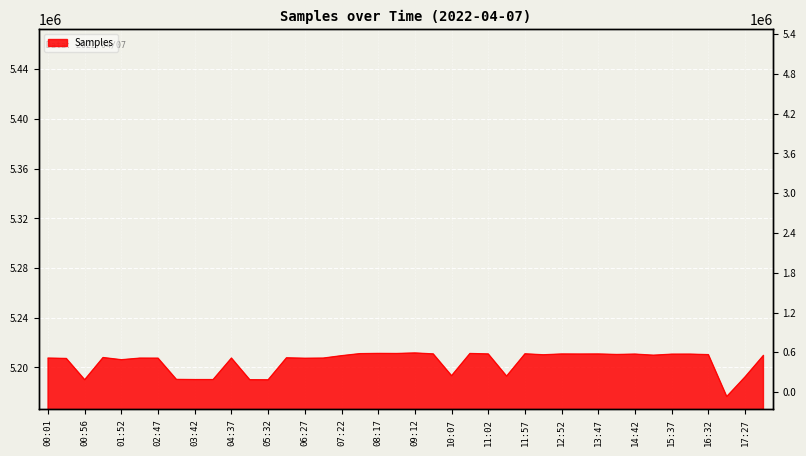

Where is the data nearest to the value 5194089?

10:07